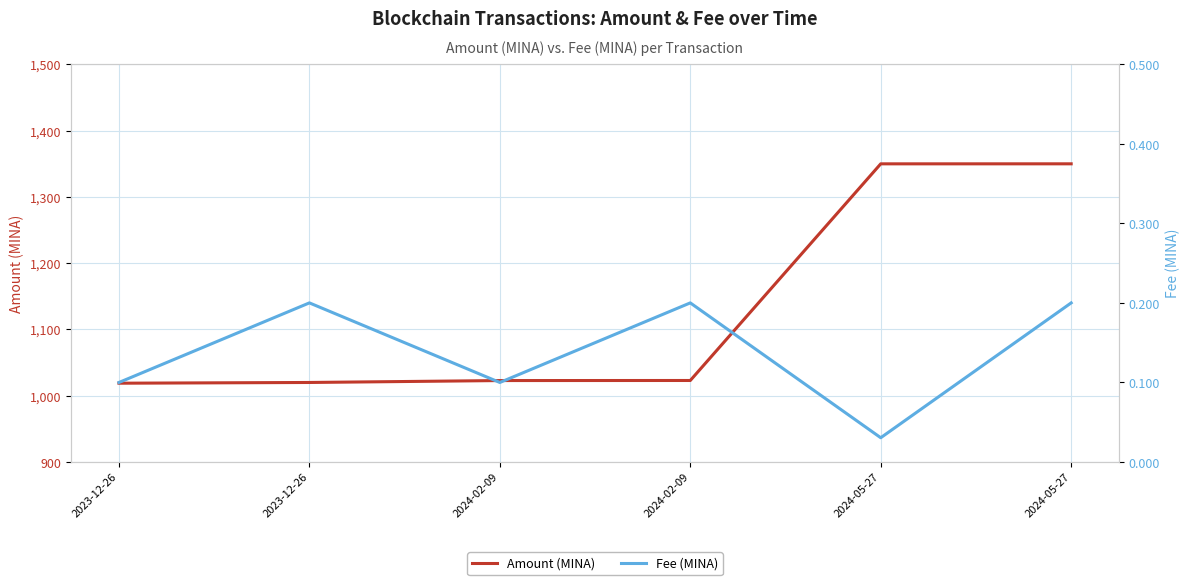

Where is the first local minimum for Fee (MINA)?

2024-02-09